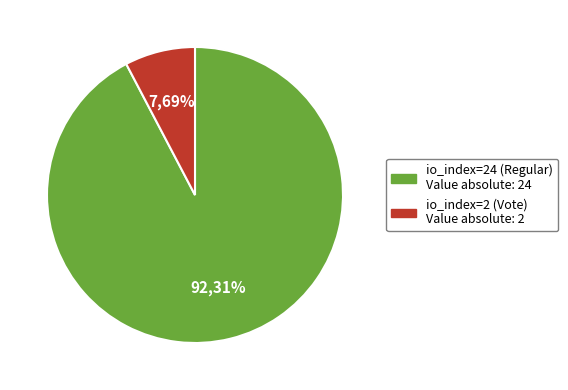

True or false: io_index=24 (Regular) accounts for 86% of the total.

False